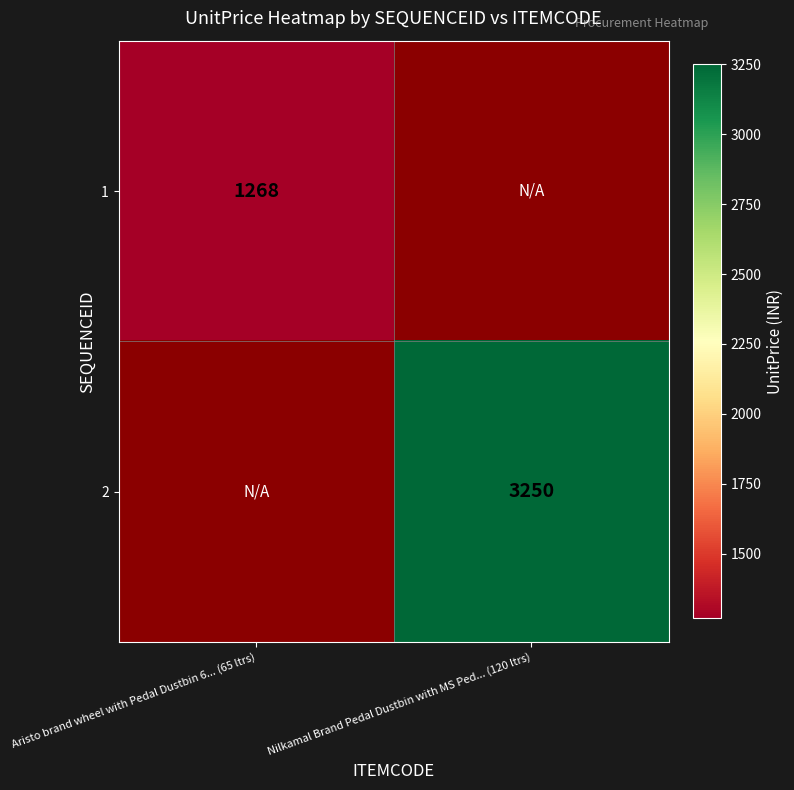

Is the value of 1 at Aristo brand wheel with Pedal Dustbin 6... (65 ltrs) greater than the value of 2 at Nilkamal Brand Pedal Dustbin with MS Ped... (120 ltrs)?

No